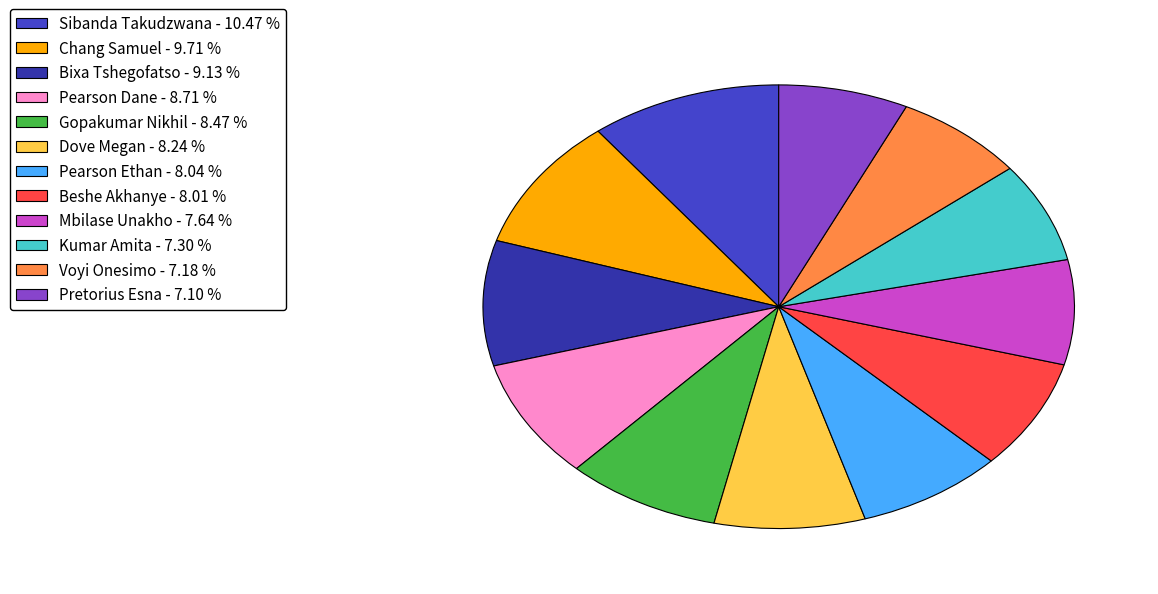

Is the sum of Beshe Akhanye - 8.01 % and Bixa Tshegofatso - 9.13 % greater than half?

No